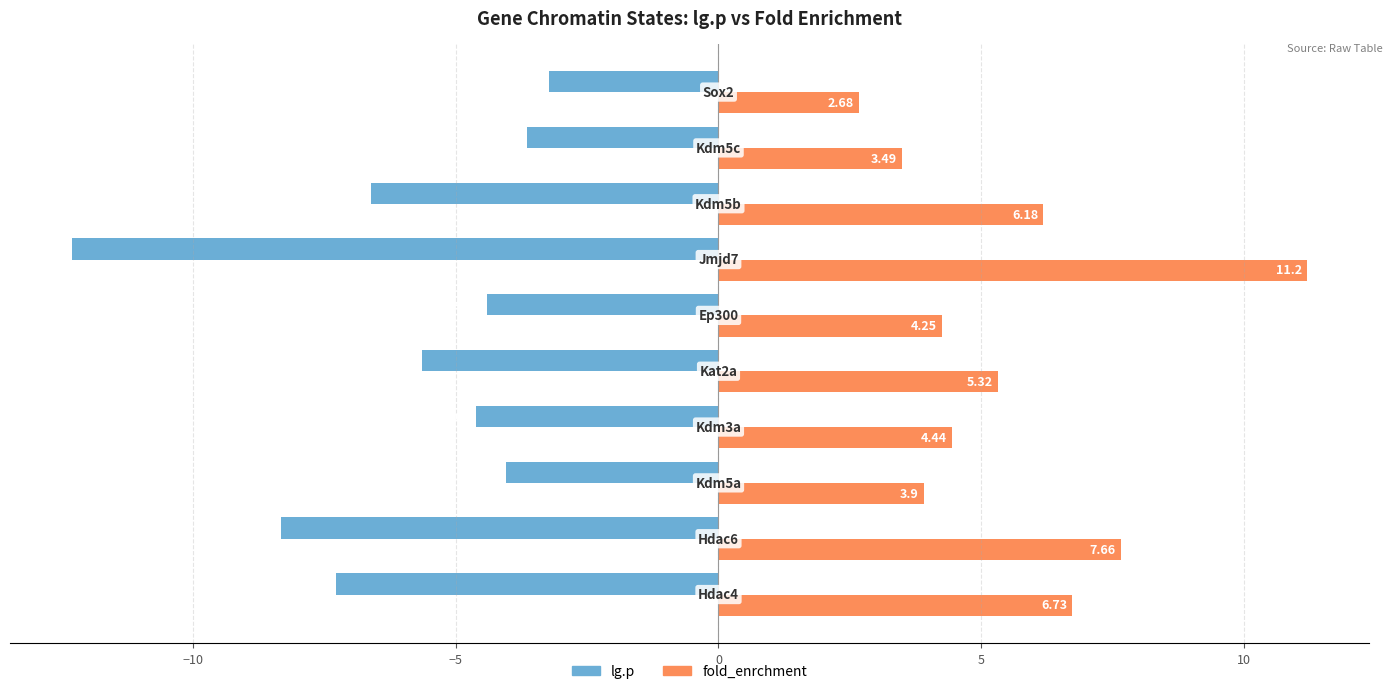

Which series has the largest range (max minus min)?

lg.p